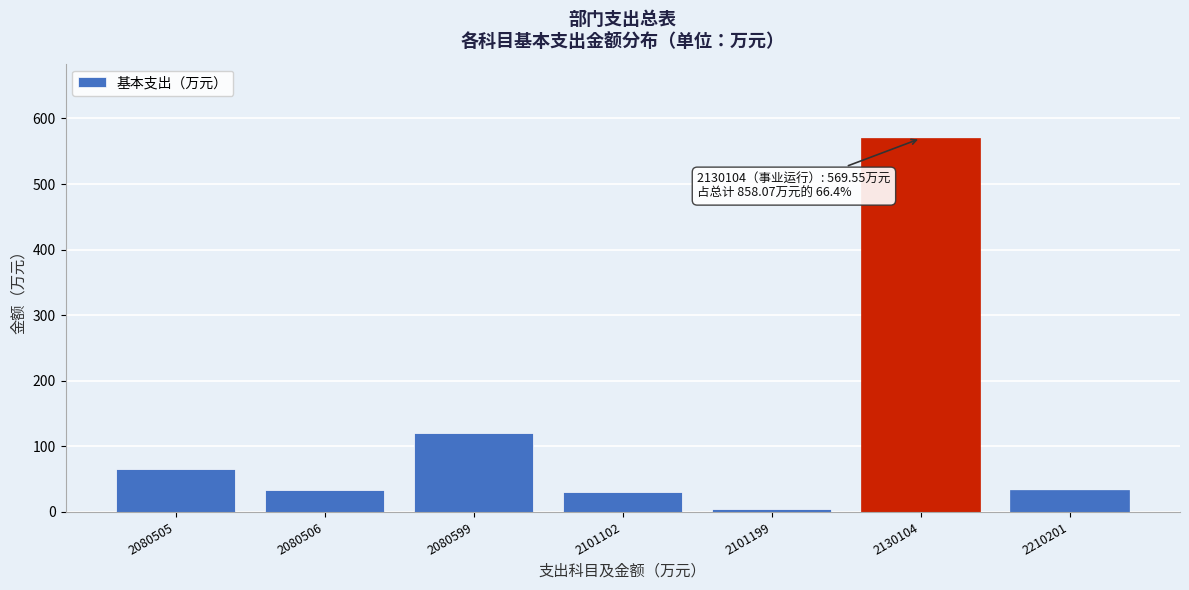

At which category does the chart reach its peak across all series?

2130104